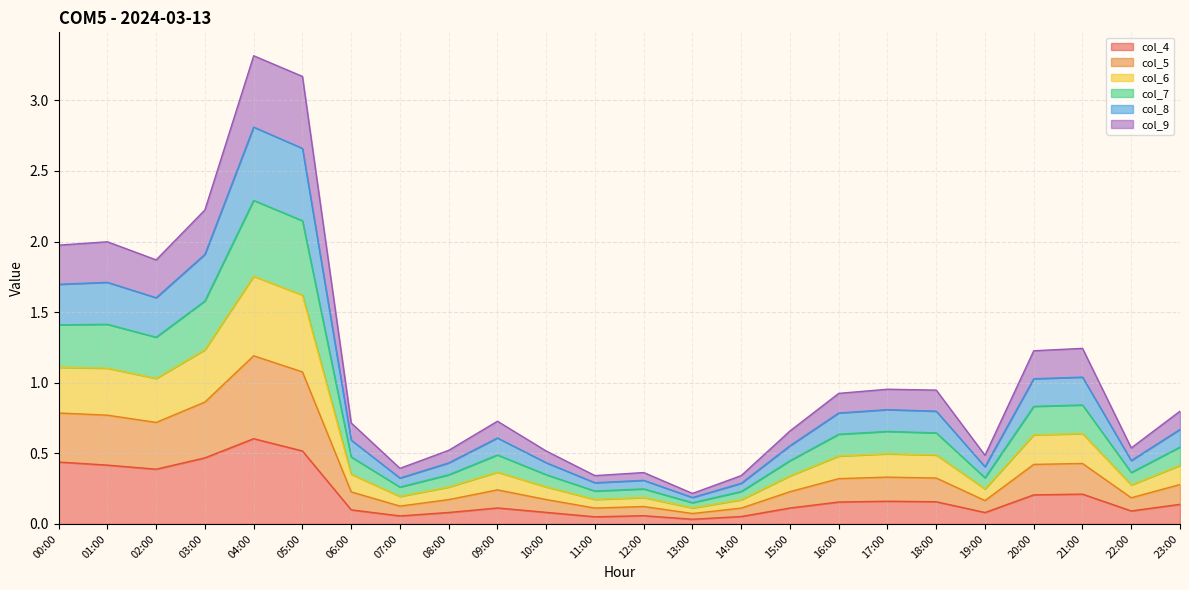

Where is the first local maximum for col_9?

04:00